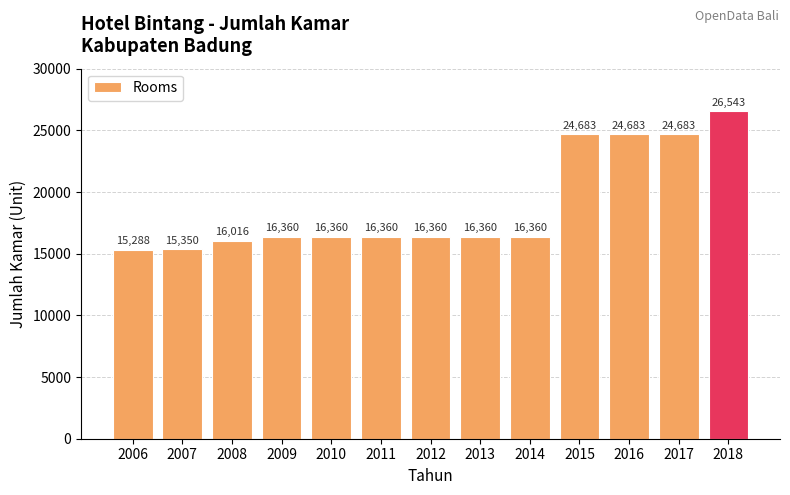

Between 2018 and 2007, which is larger?

2018